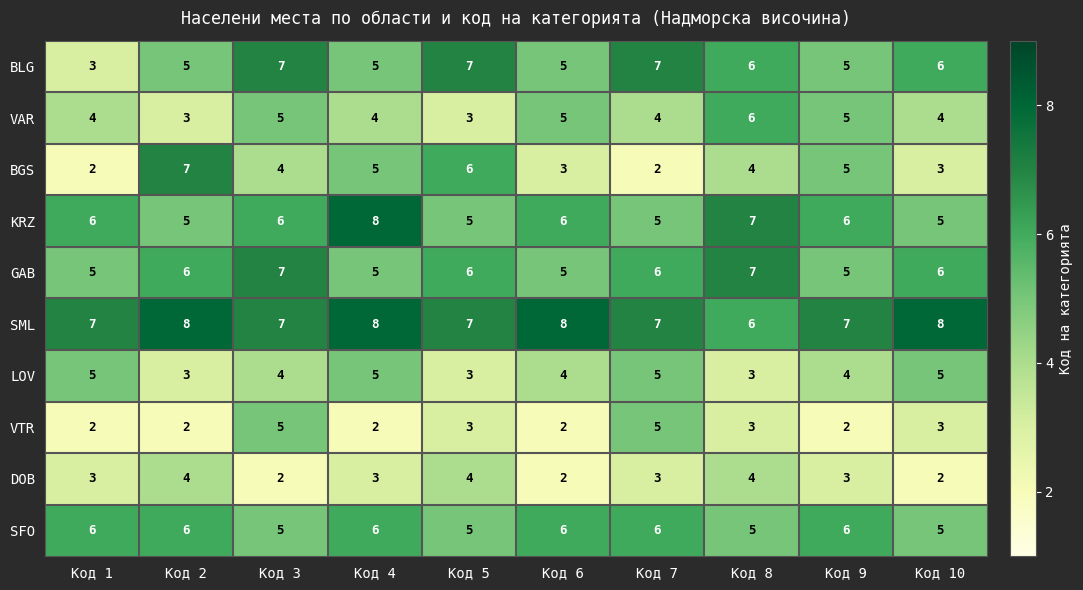

What is the minimum value for VAR?

3